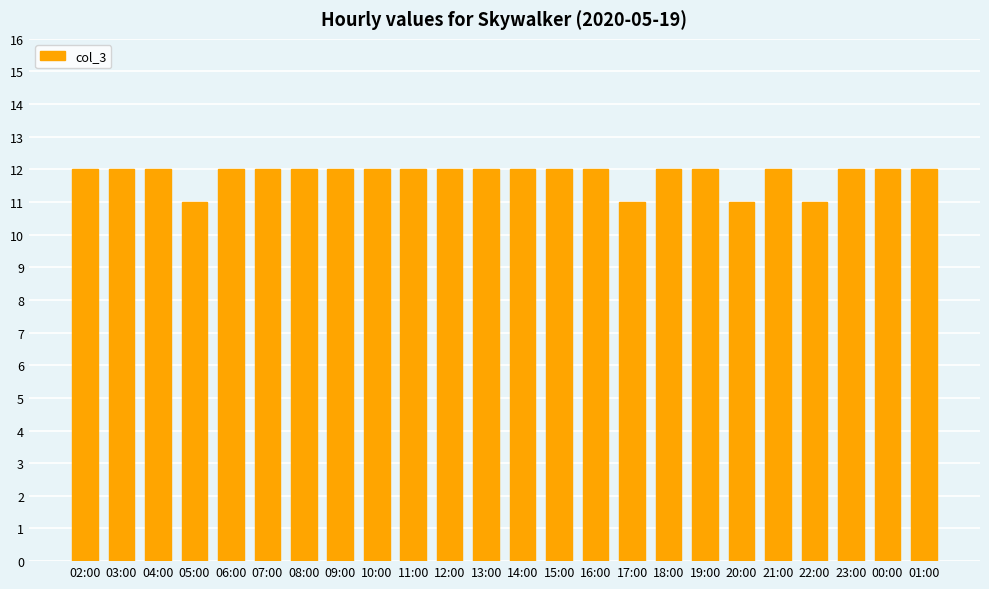

What is the maximum value shown in the chart?

12